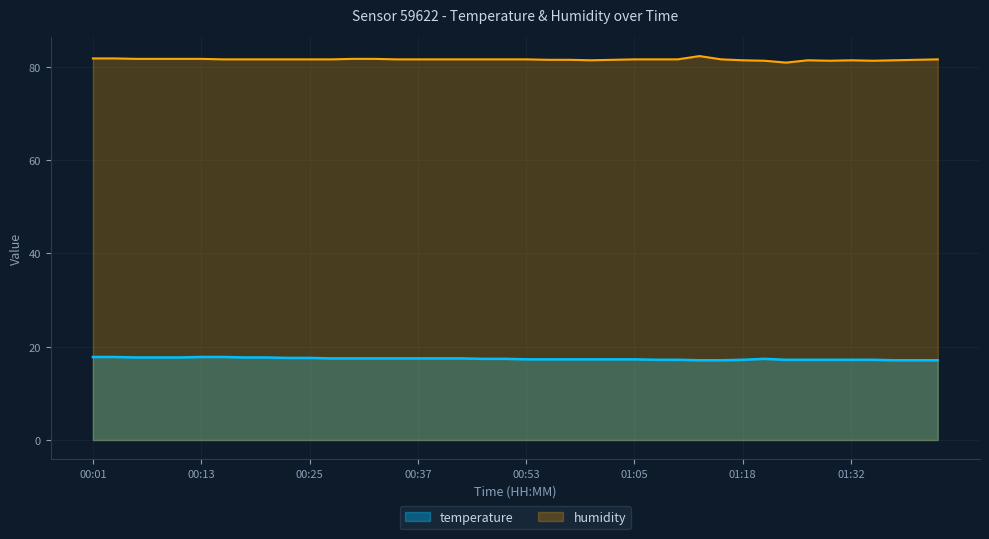

What is the total value across all series at 01:40?

98.6